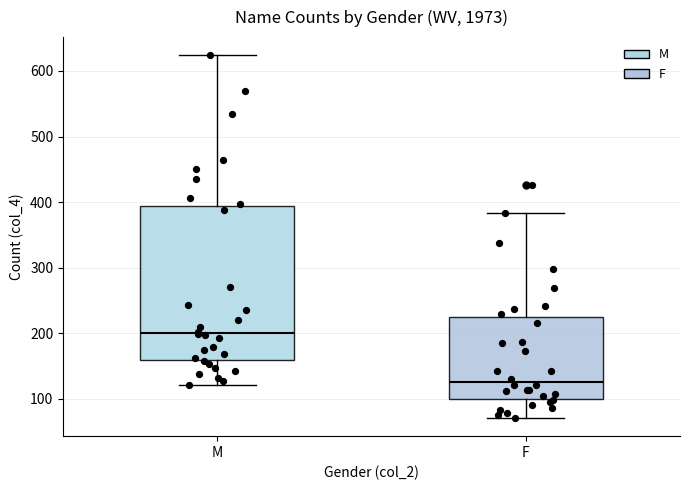

Reading left to right, read every box against the y-axis: the position of its median line, the range the box covers, and the ends of its whiskers. The values are not printed on the chart, so give them approximately, as read against the axis.

M: median 200, box 160 to 390, whiskers 120 to 620
F: median 130, box 100 to 230, whiskers 70 to 380